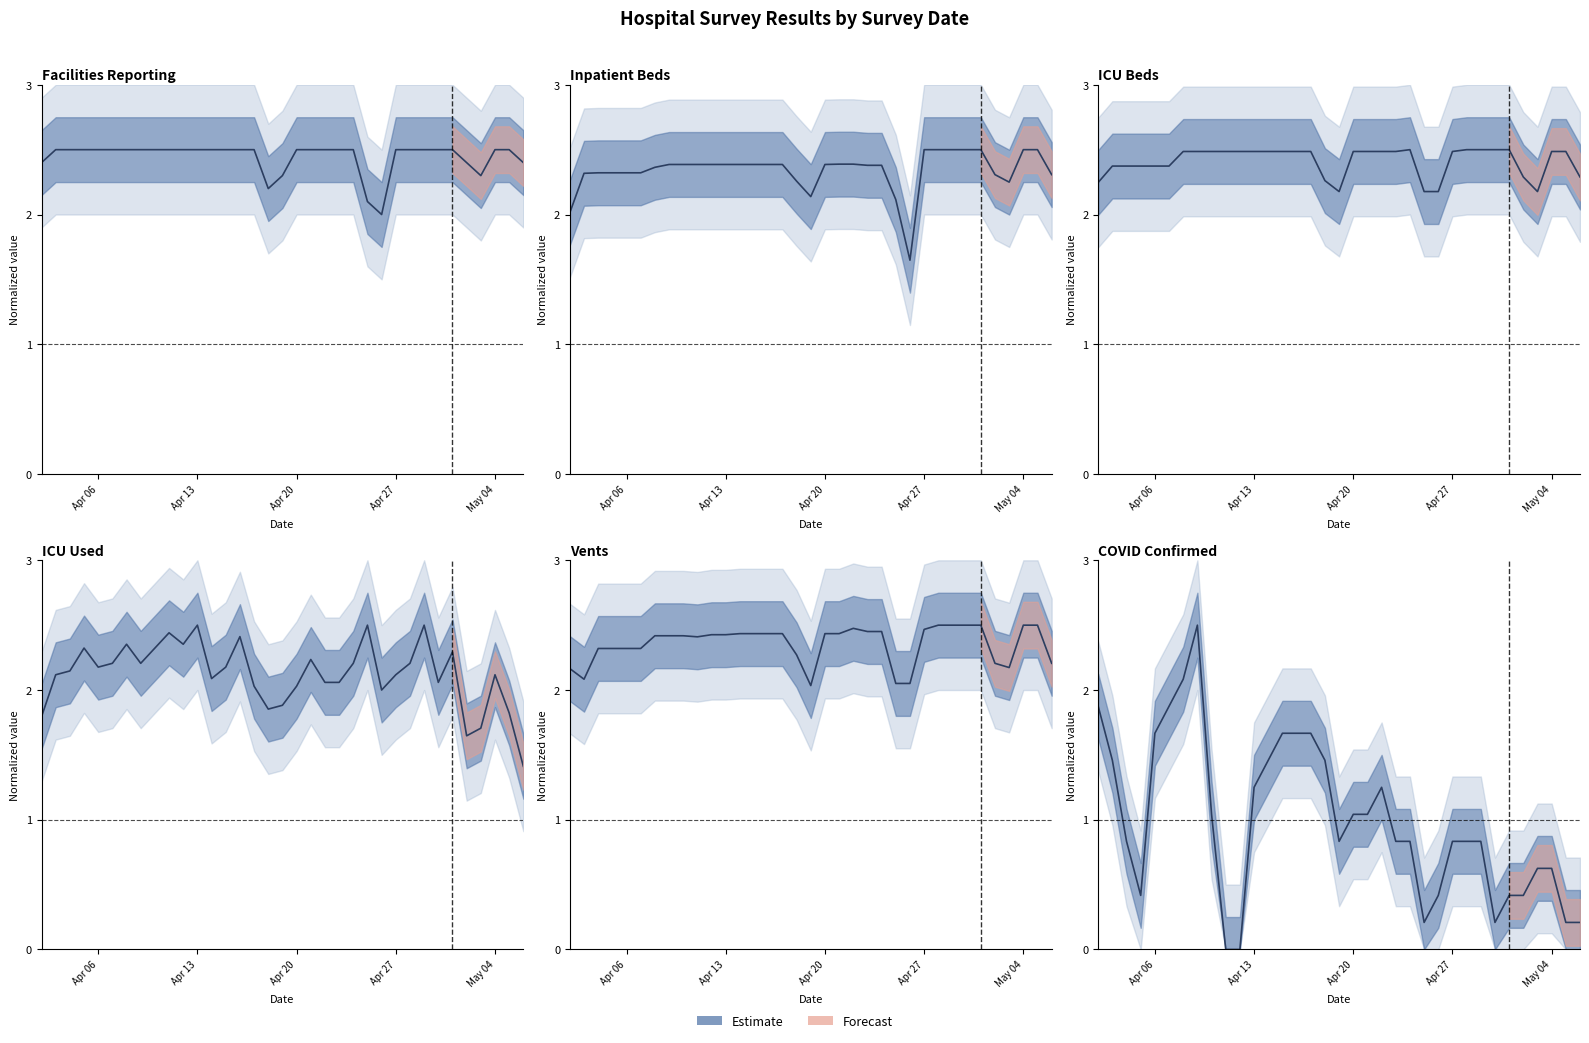

Is the value of ICU Used at Apr 27 greater than the value of COVID Confirmed at 20?

Yes